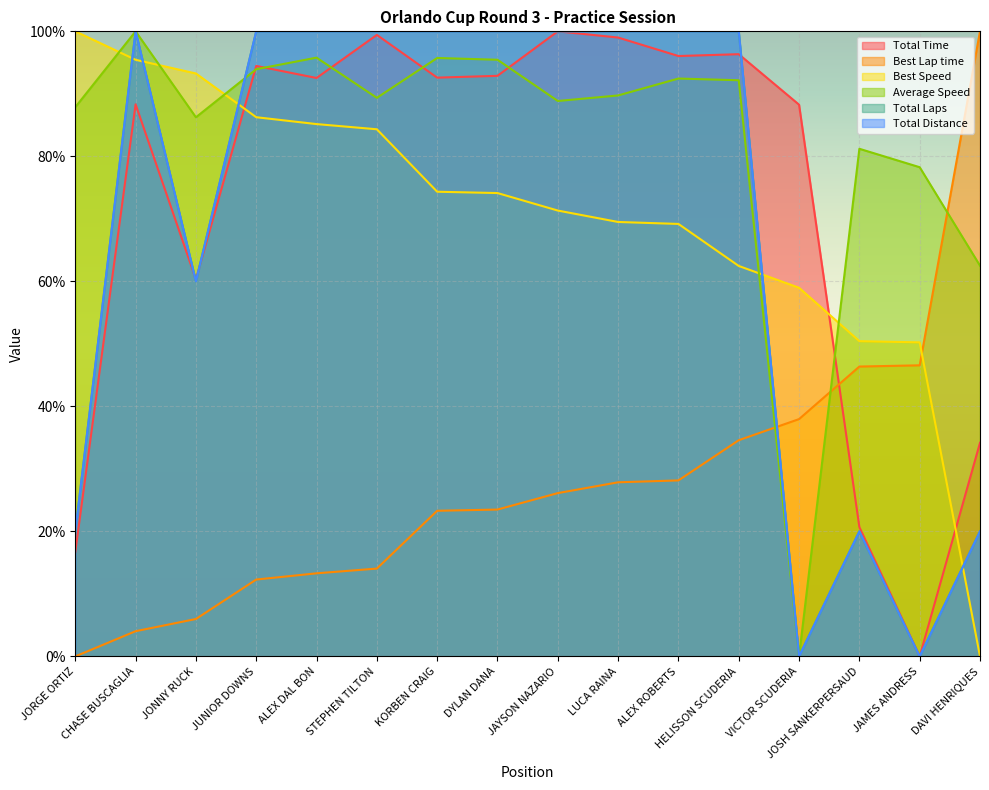

Which series has the largest range (max minus min)?

Total Time